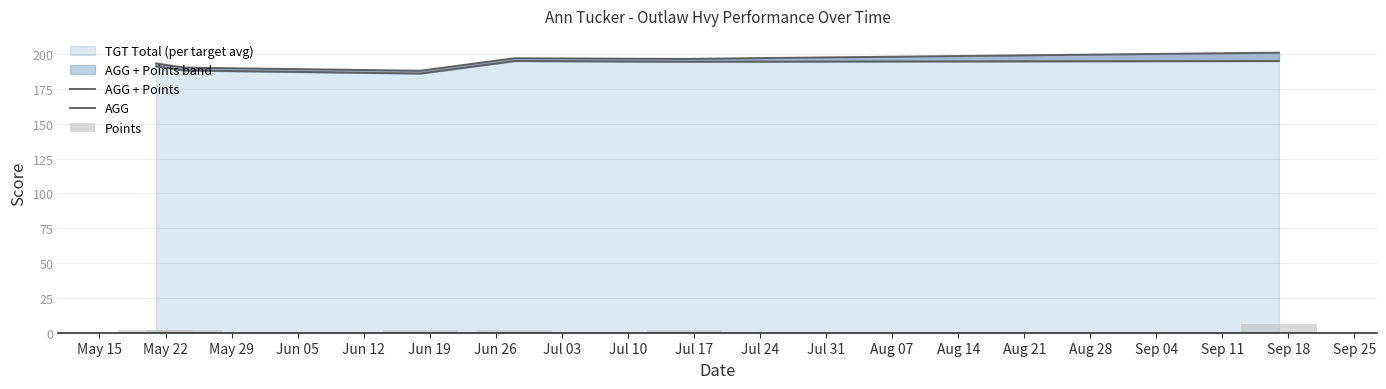

At how many categories does at least one series exceed 196?

3